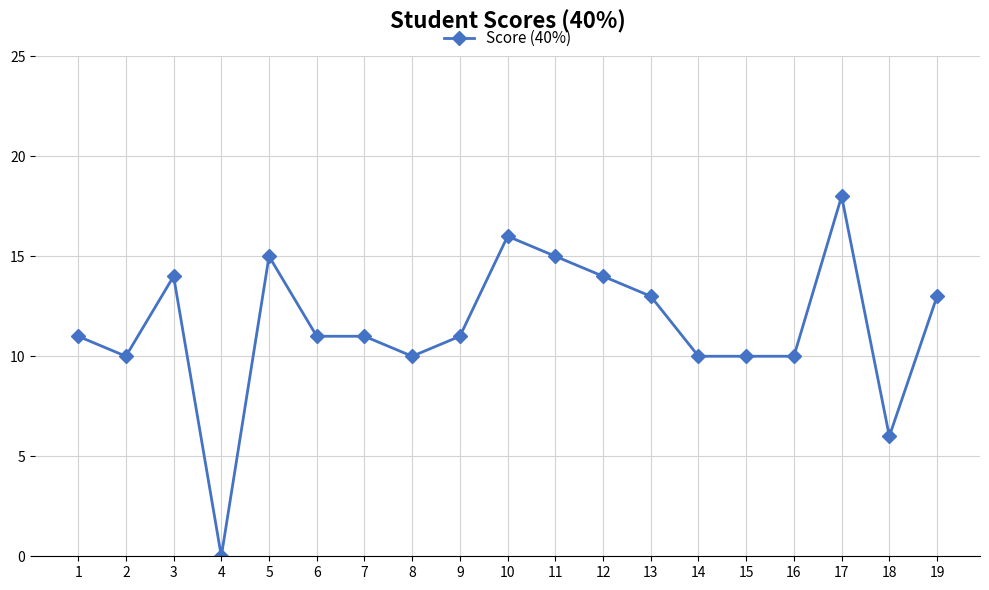

True or false: the data shows 16 at 10.

True